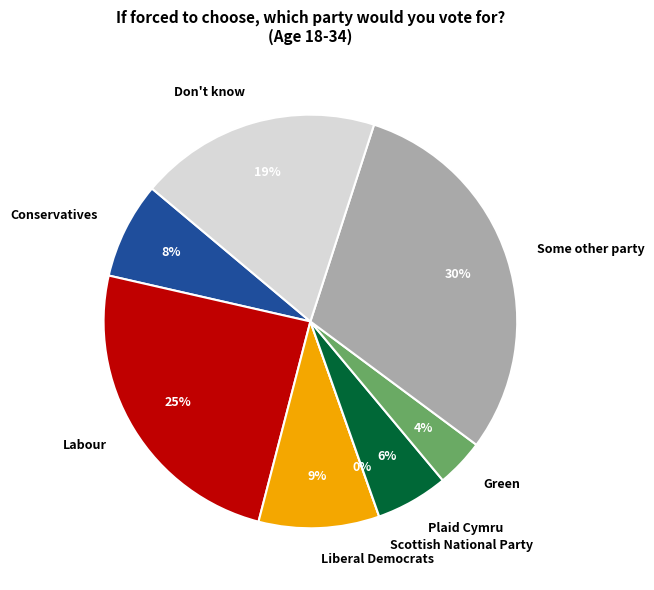

To the nearest percent, what is the combined percentage of Labour and Plaid Cymru?

30%